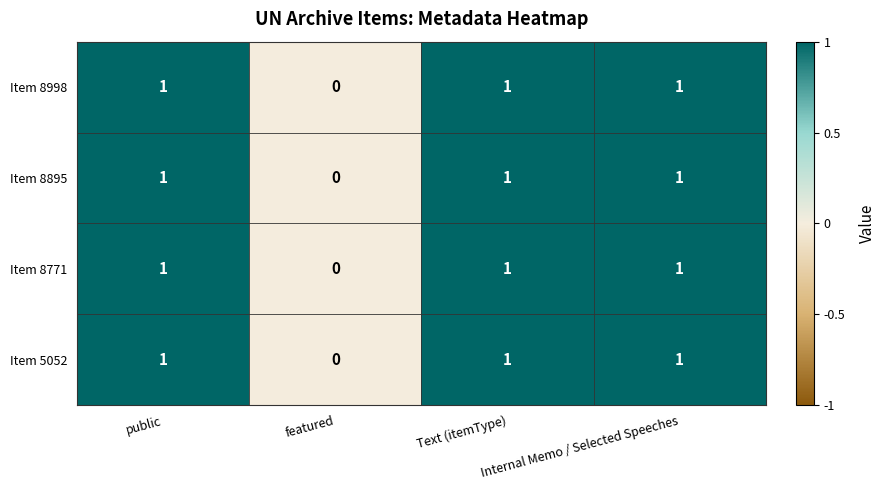

What is the sum of all Item 8998 values?

3